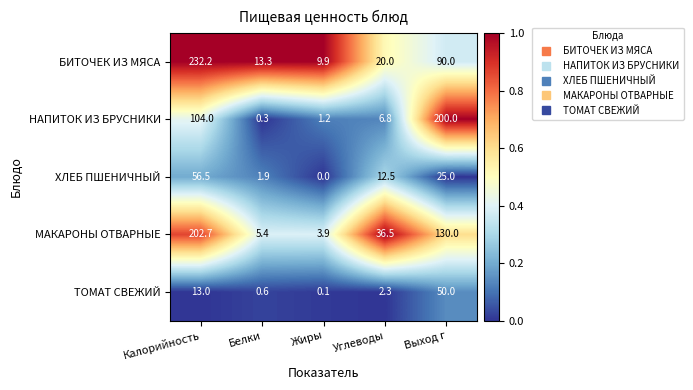

At how many categories does at least one series exceed 0?

5